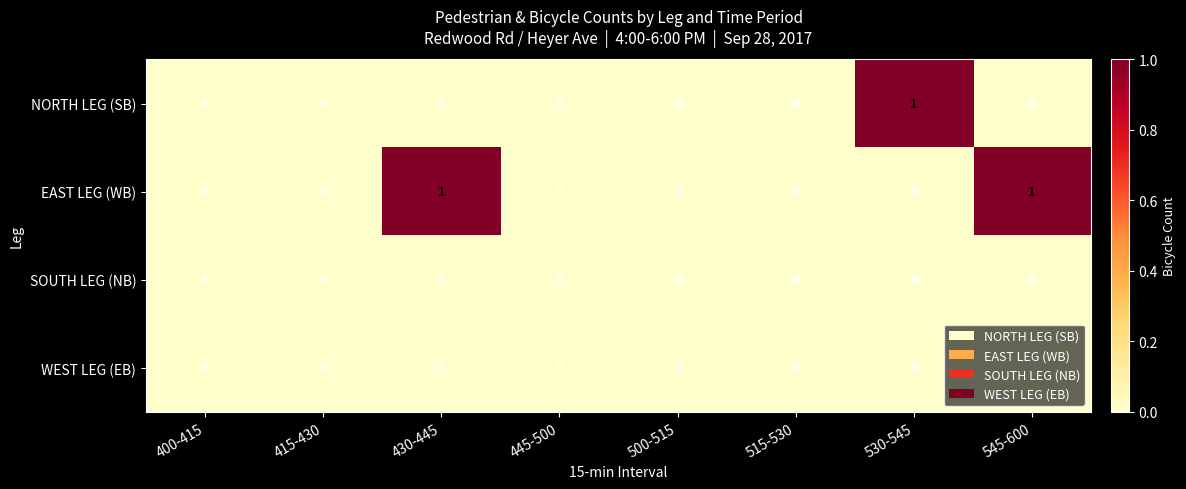

How many series are shown in this chart?

4